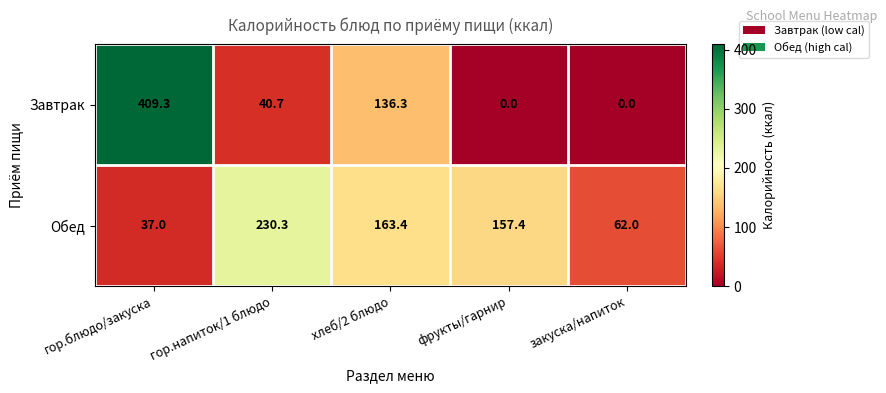

How many categories are shown in the chart?

5